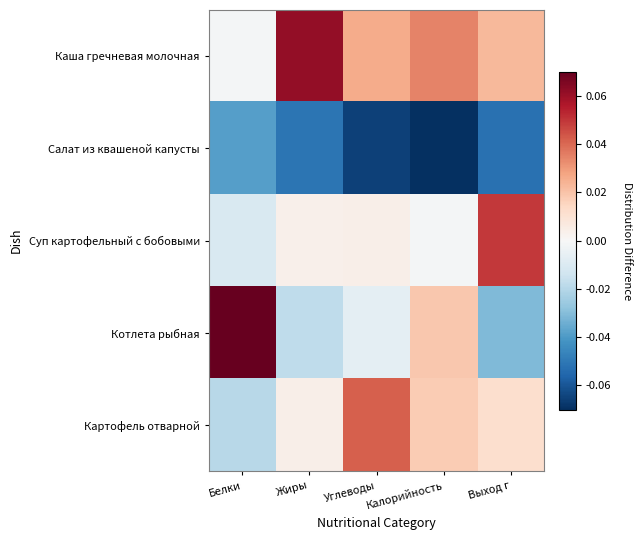

At how many categories does at least one series exceed 0?

5